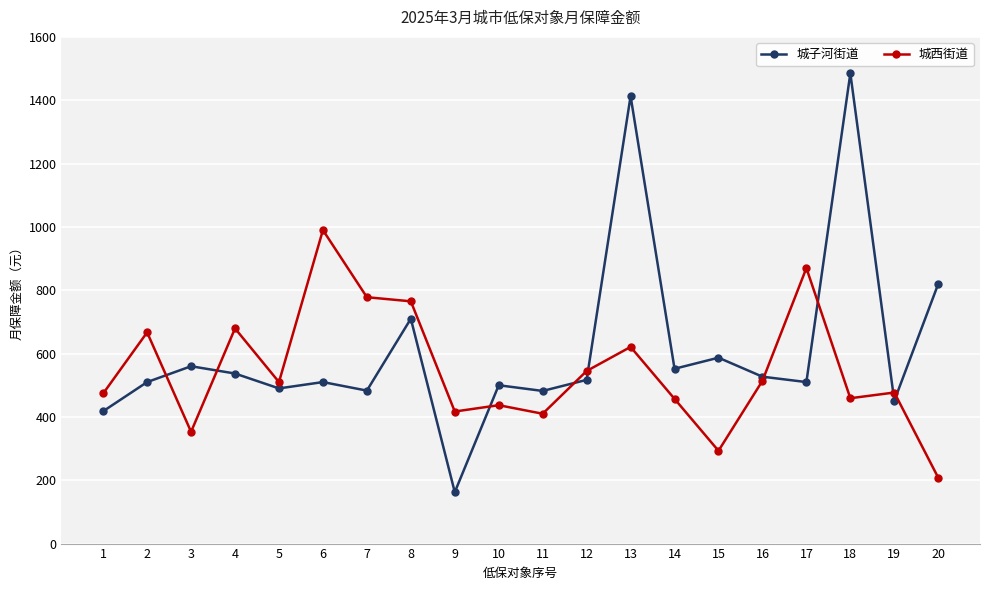

How many values in the 城西街道 series are below 510?

10